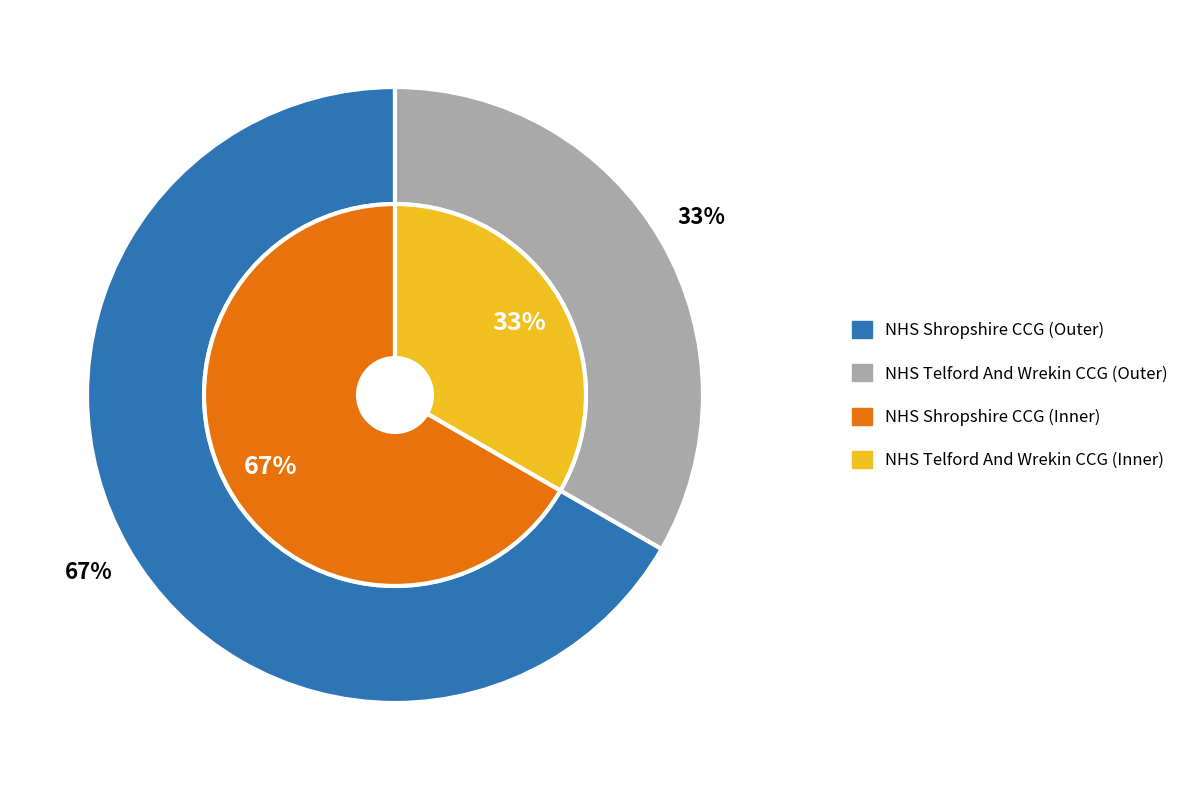

Rank the categories by value from highest to lowest.

NHS Shropshire CCG, NHS Telford And Wrekin CCG